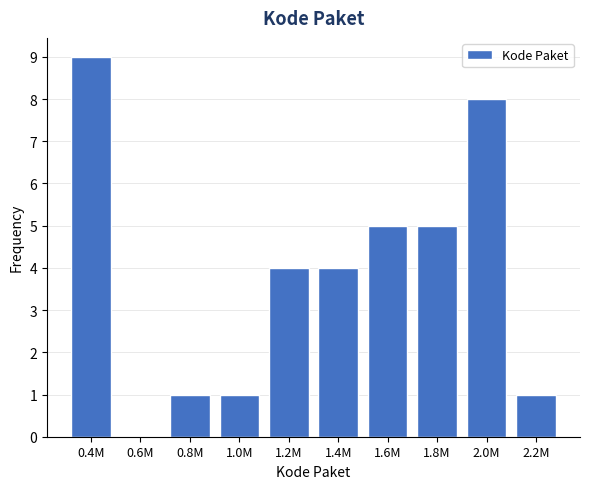

Reading left to right, what are all the values shown in this chart?

0.4M=9	0.6M=0	0.8M=1	1.0M=1	1.2M=4	1.4M=4	1.6M=5	1.8M=5	2.0M=8	2.2M=1